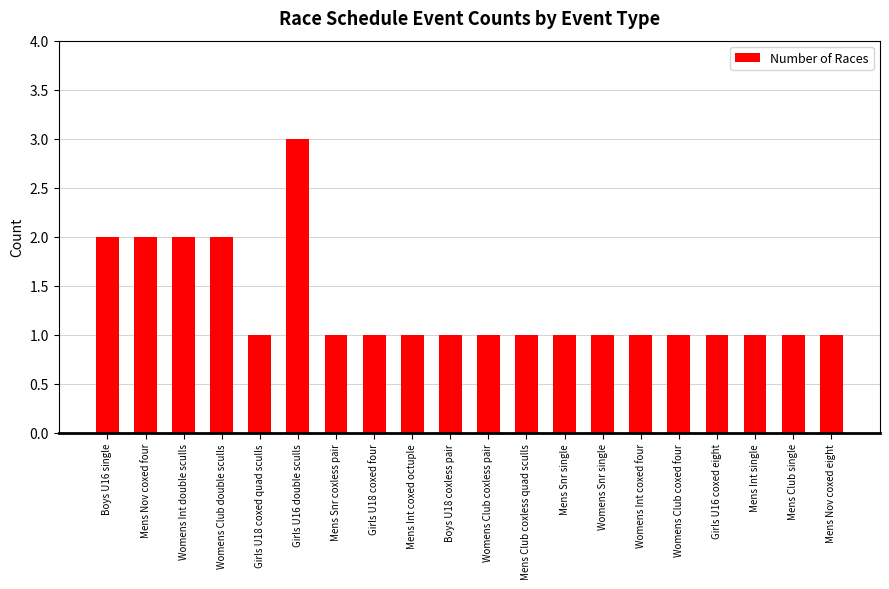

What is the ratio of the value at Mens Nov coxed four to the value at Mens Club coxless quad sculls?

2.0